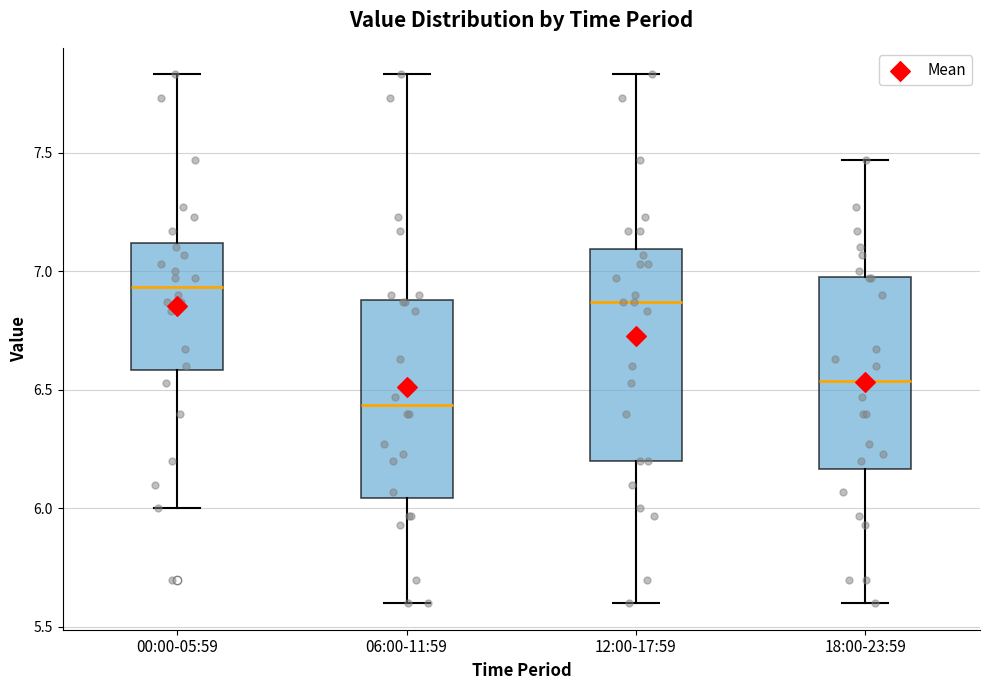

Where does the upper whisker of the box for 06:00-11:59 end on the y-axis? The values are not printed on the chart, so give them approximately, as read against the axis.

7.85